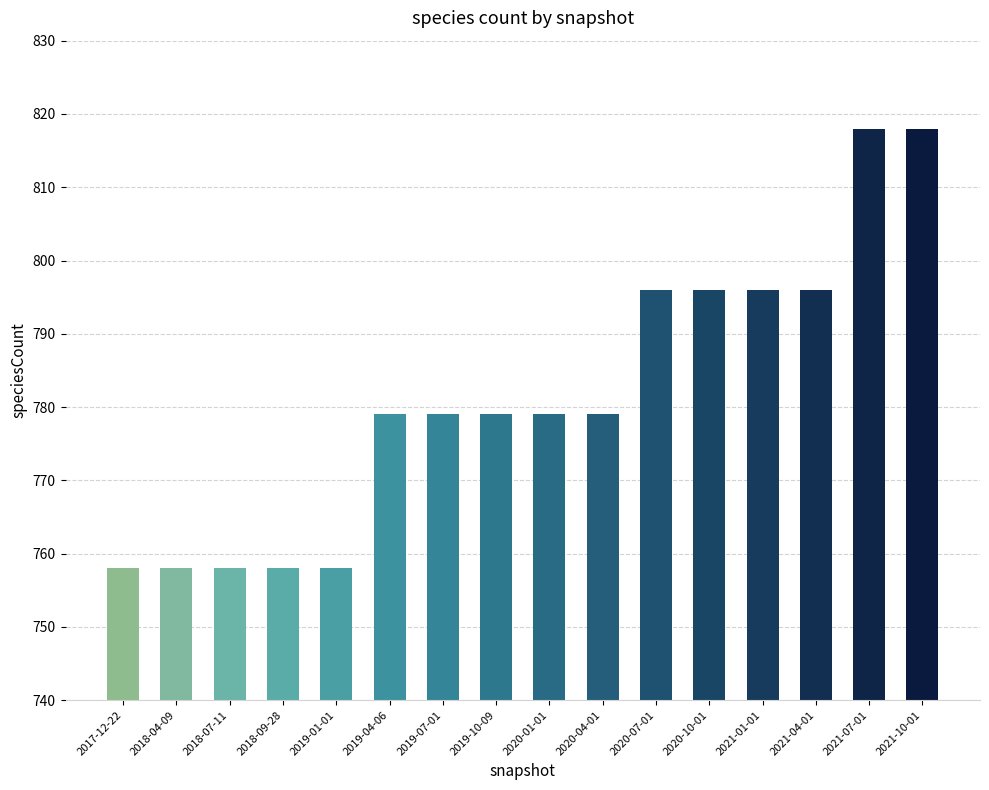

How many bars are there in total?

16